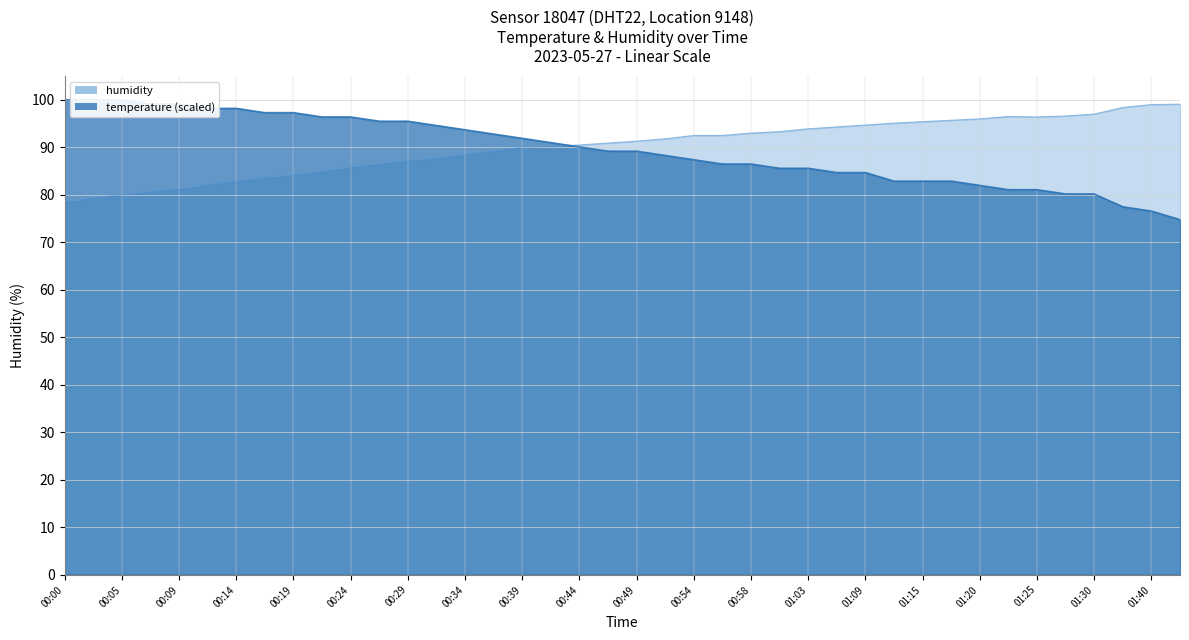

How many lines are shown in the chart?

2